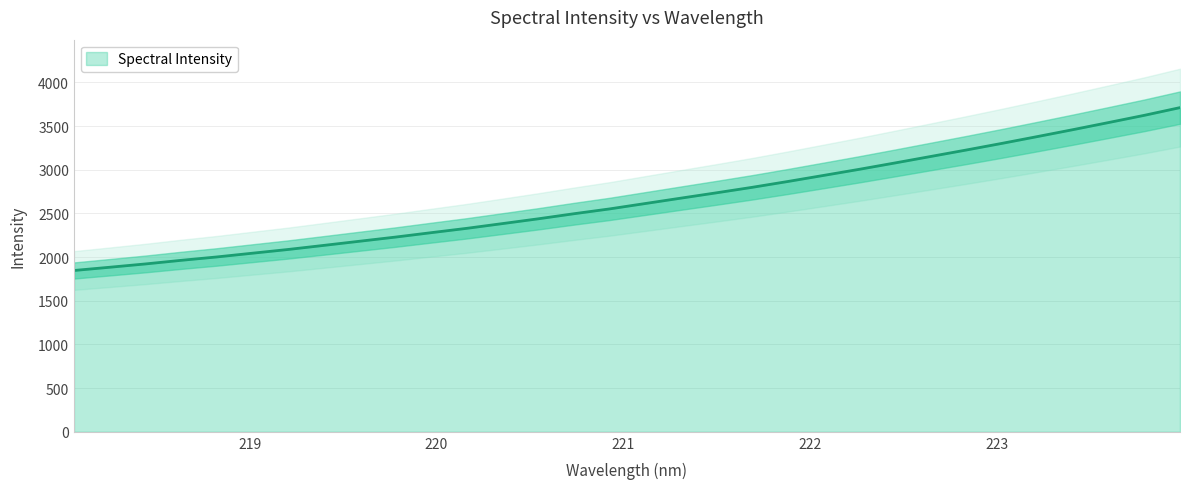

Does the chart display data point markers on the line(s)?

No